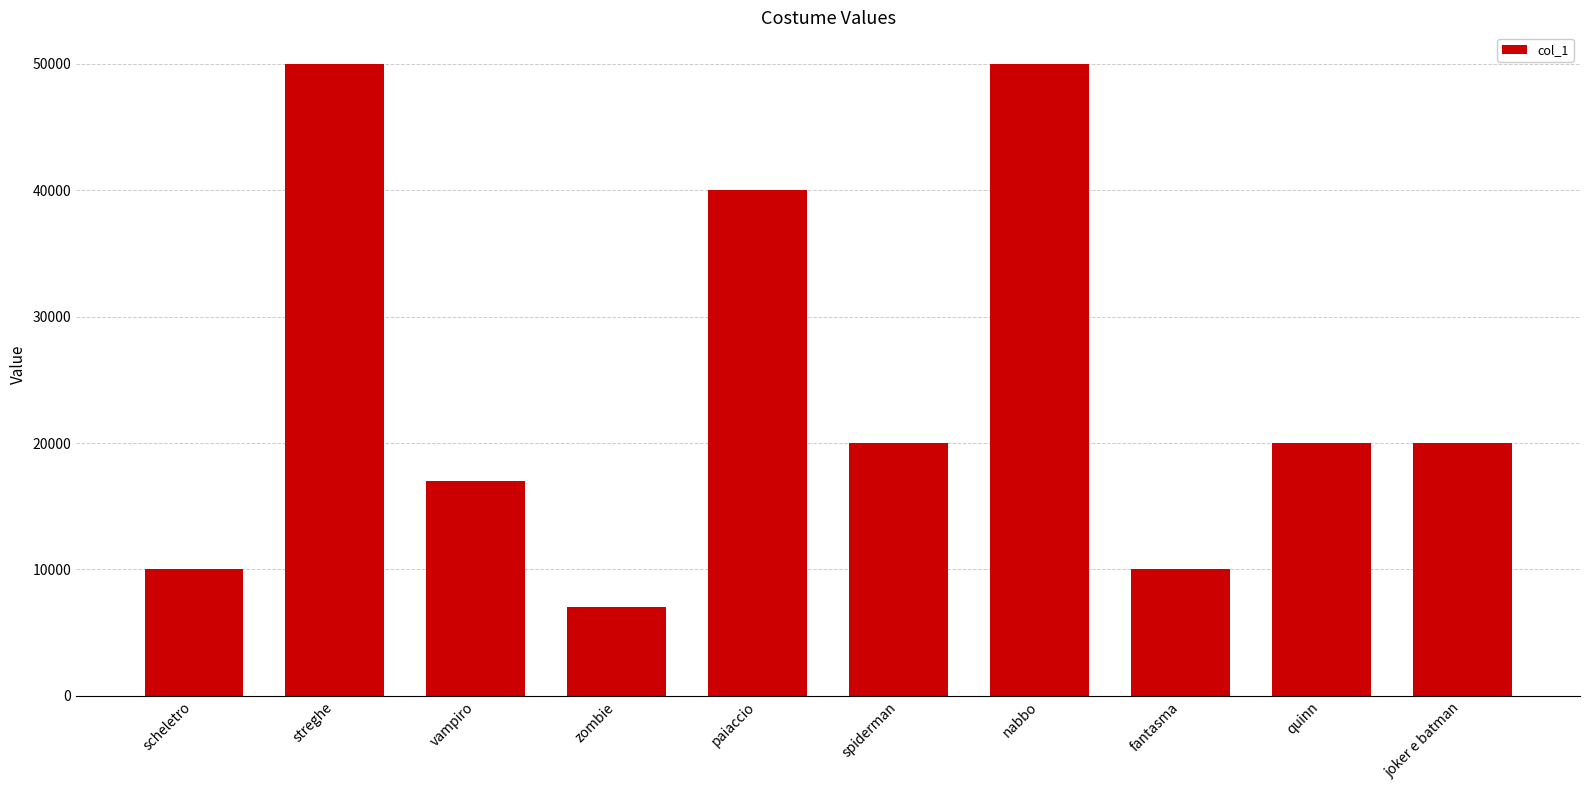

What is the value of the 10th bar from the left?

20000